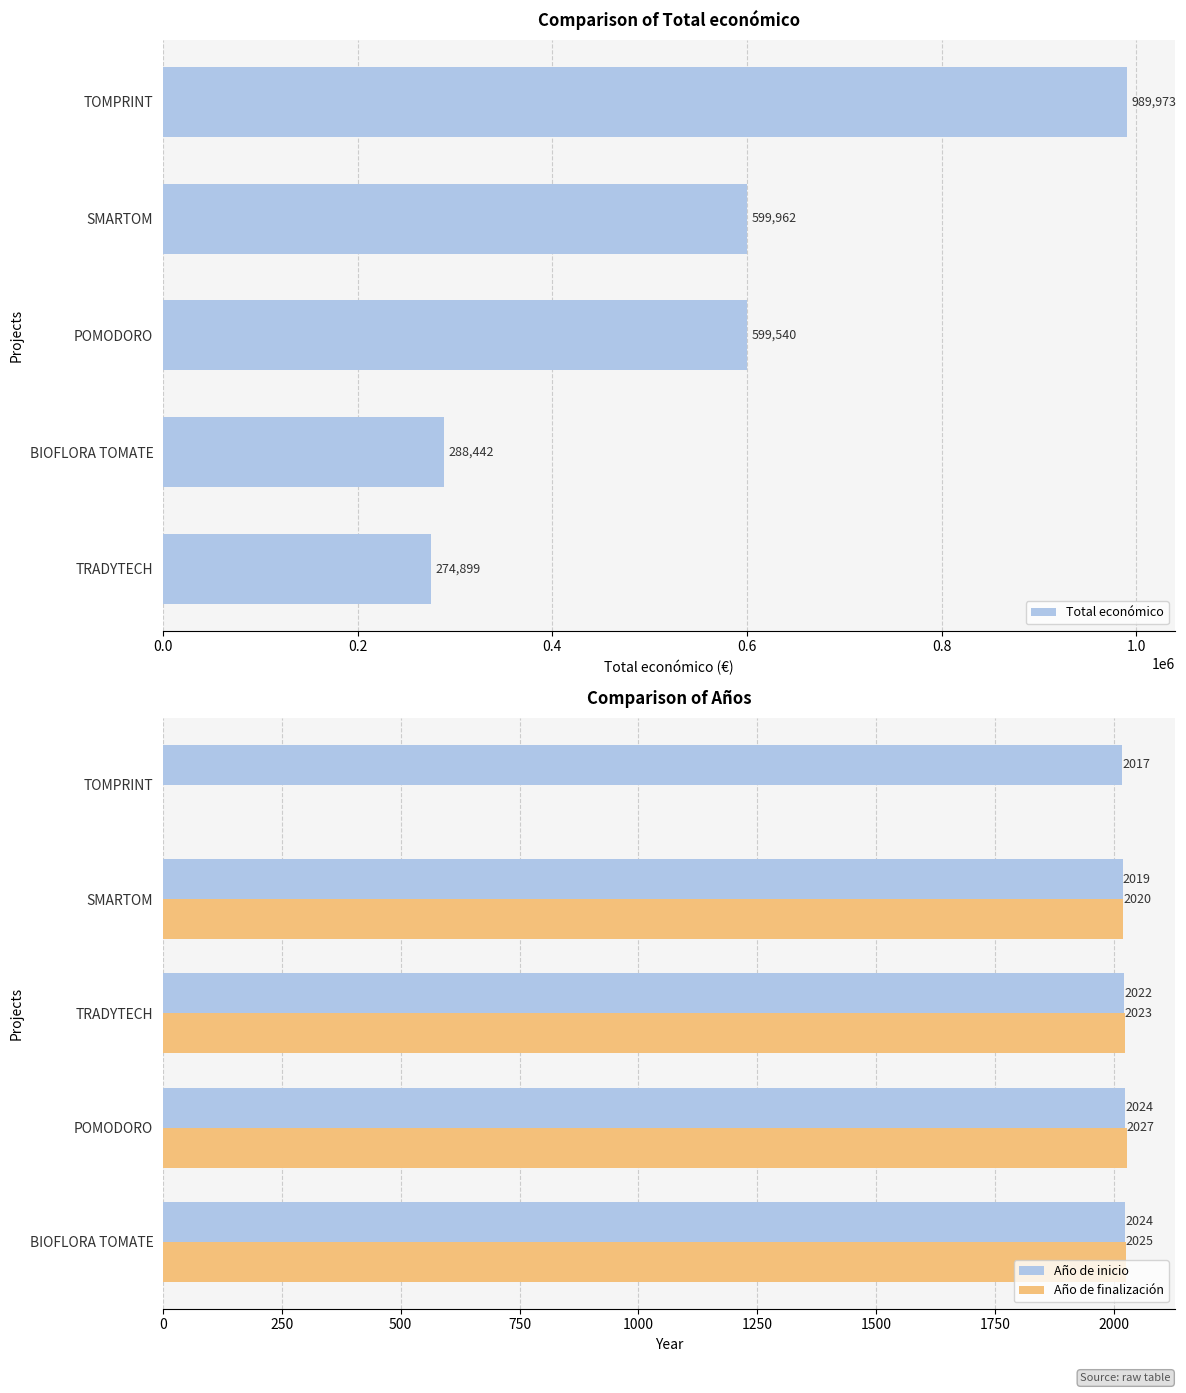

Reading right to left, transcribe all the data shown in this chart.

Total económico: SMARTOM=599962	TOMPRINT=989973	BIOFLORA TOMATE=288442	POMODORO=599540	TRADYTECH=274899
Año de inicio: SMARTOM=2019	TOMPRINT=2017	BIOFLORA TOMATE=2024	POMODORO=2024	TRADYTECH=2022
Año de finalización: SMARTOM=2020	TOMPRINT=0	BIOFLORA TOMATE=2025	POMODORO=2027	TRADYTECH=2023